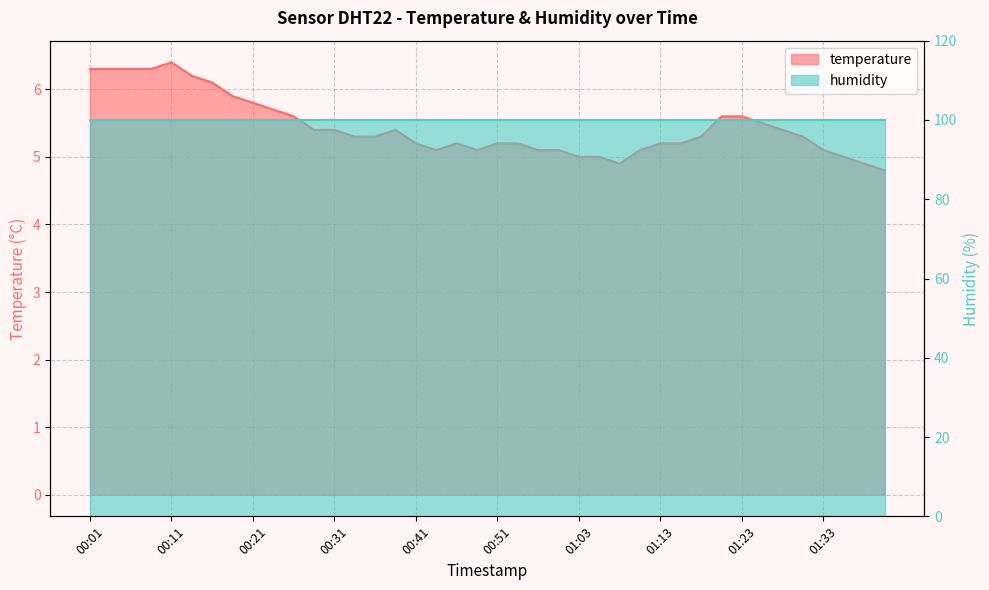

The chart shows a value of 5.2 at 00:46. True or false?

True